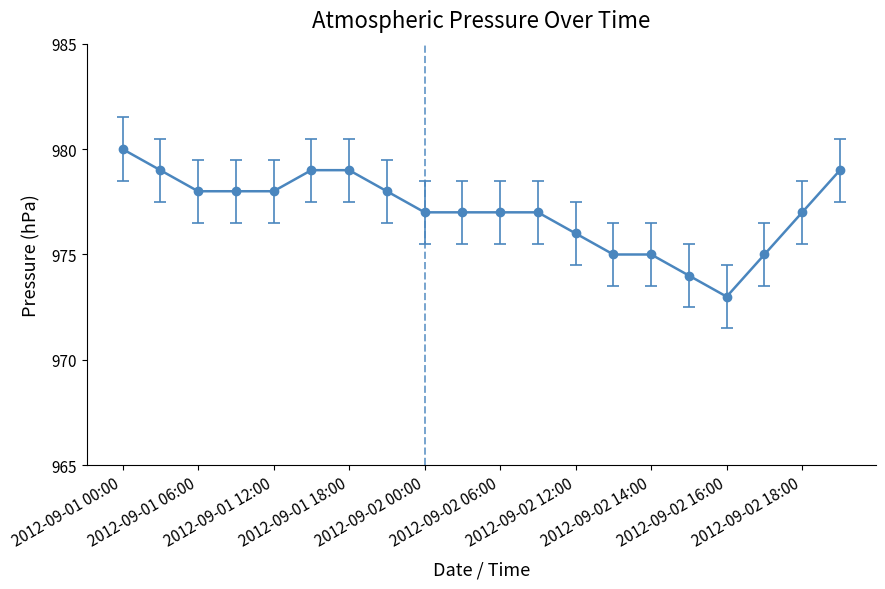

What is the minimum value shown in the chart?

973